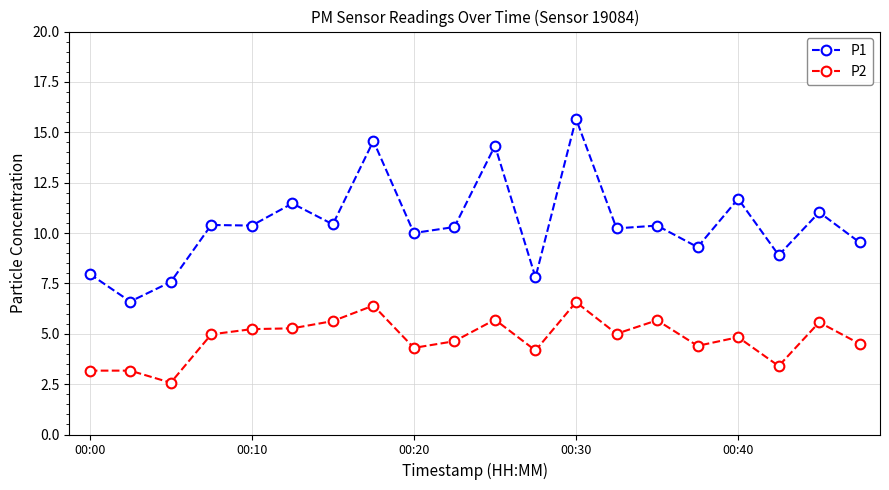

True or false: P2 has more than 1 points higher than both neighbors.

True